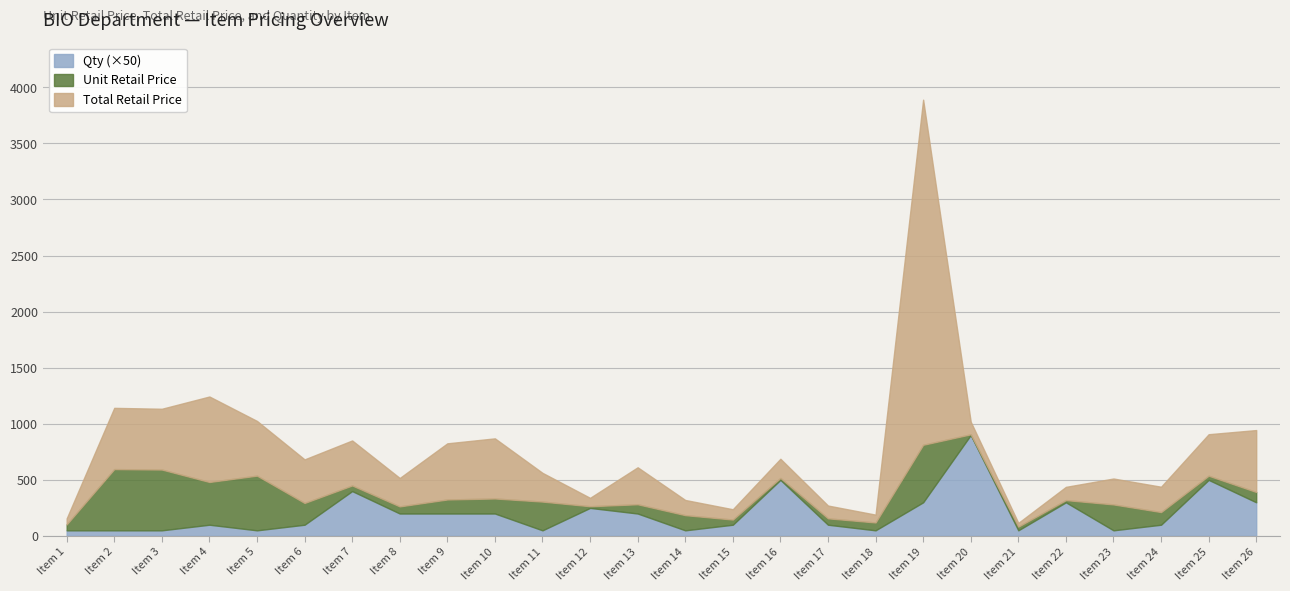

List the series in order of their overall mean, lowest first.

Qty, Unit Retail Price, Total Retail Price